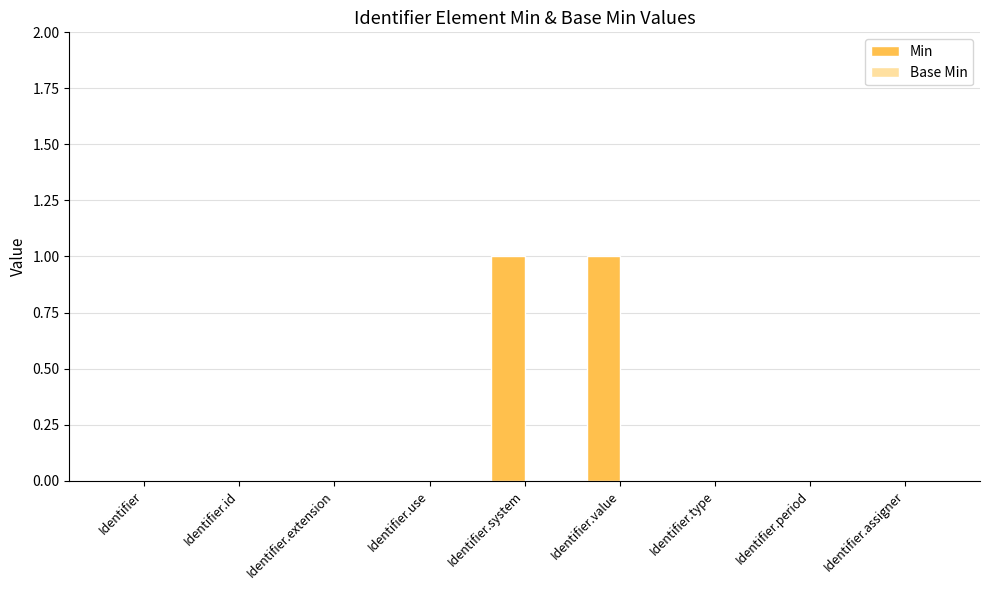

Is it true that the value at Identifier.system is 1?

True